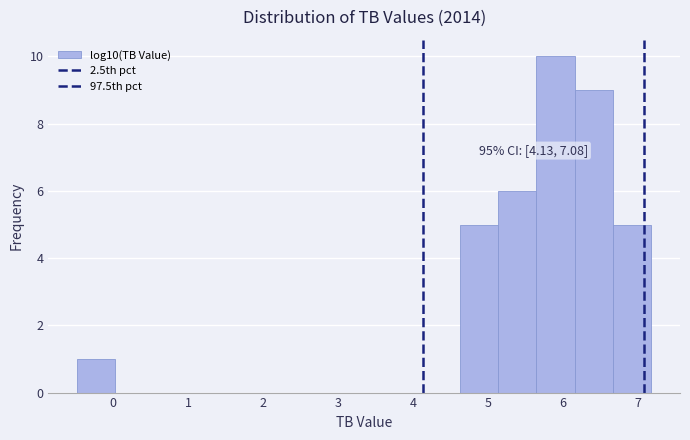

Which range on the x-axis has the tallest bar?

5.6 to 6.2